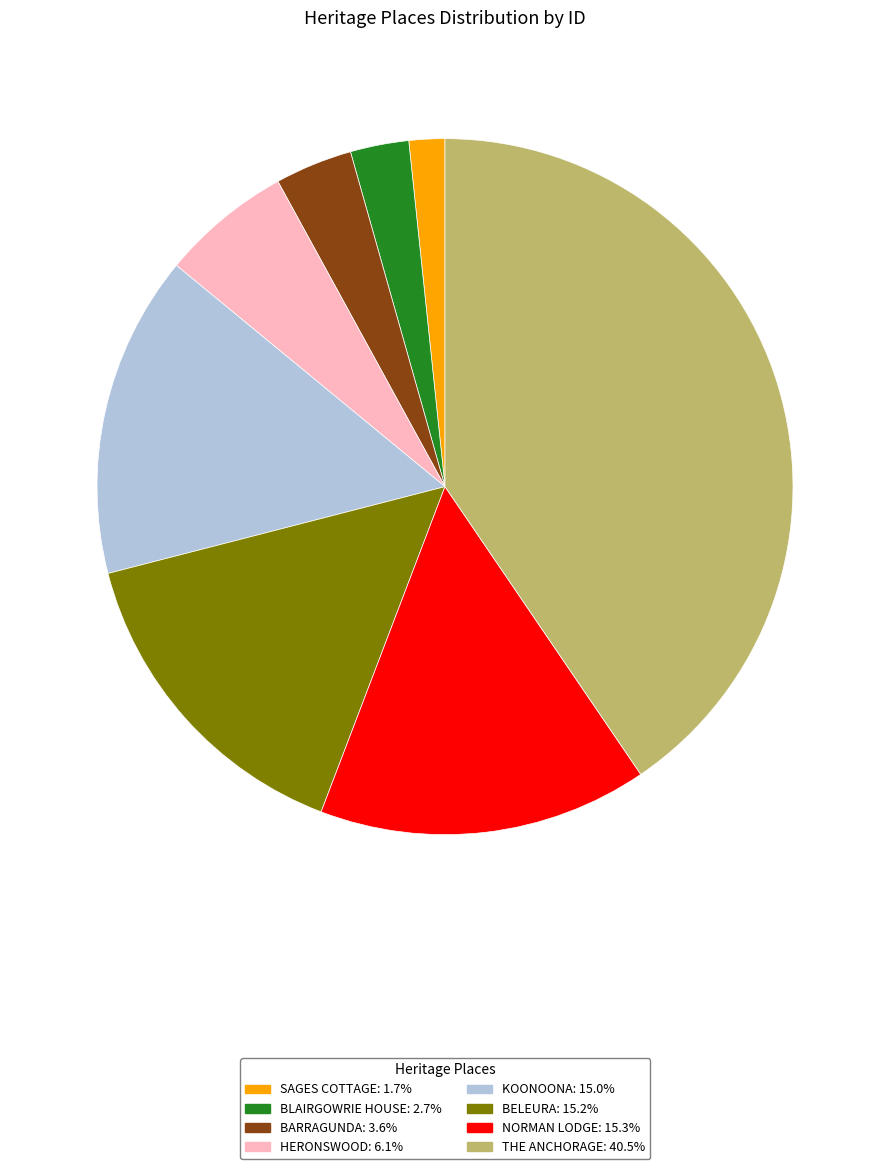

Does SAGES COTTAGE: 1.7% represent more than half of the total?

No